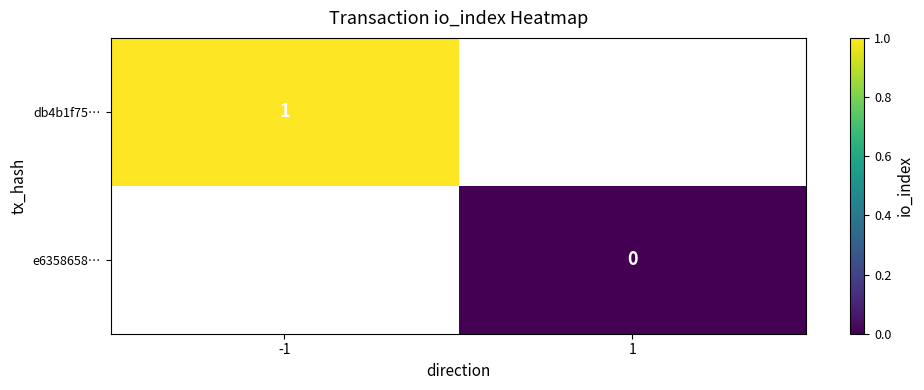

The value of db4b1f75… at -1 is 1. True or false?

True